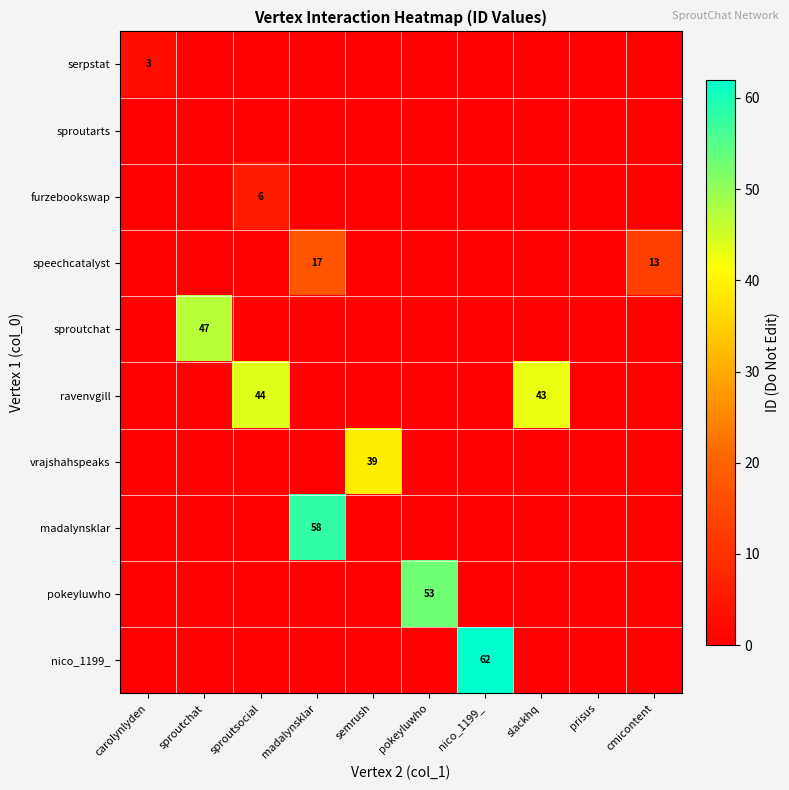

The value of ravenvgill at slackhq is 43. True or false?

True